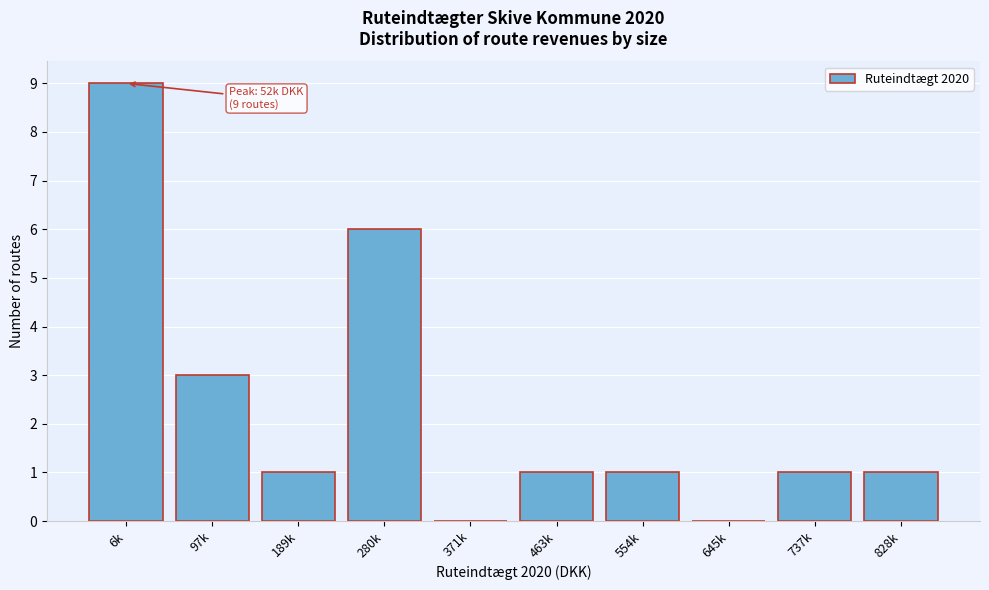

Reading right to left, what are all the values shown in this chart?

828k=1	737k=1	645k=0	554k=1	463k=1	371k=0	280k=6	189k=1	97k=3	6k=9